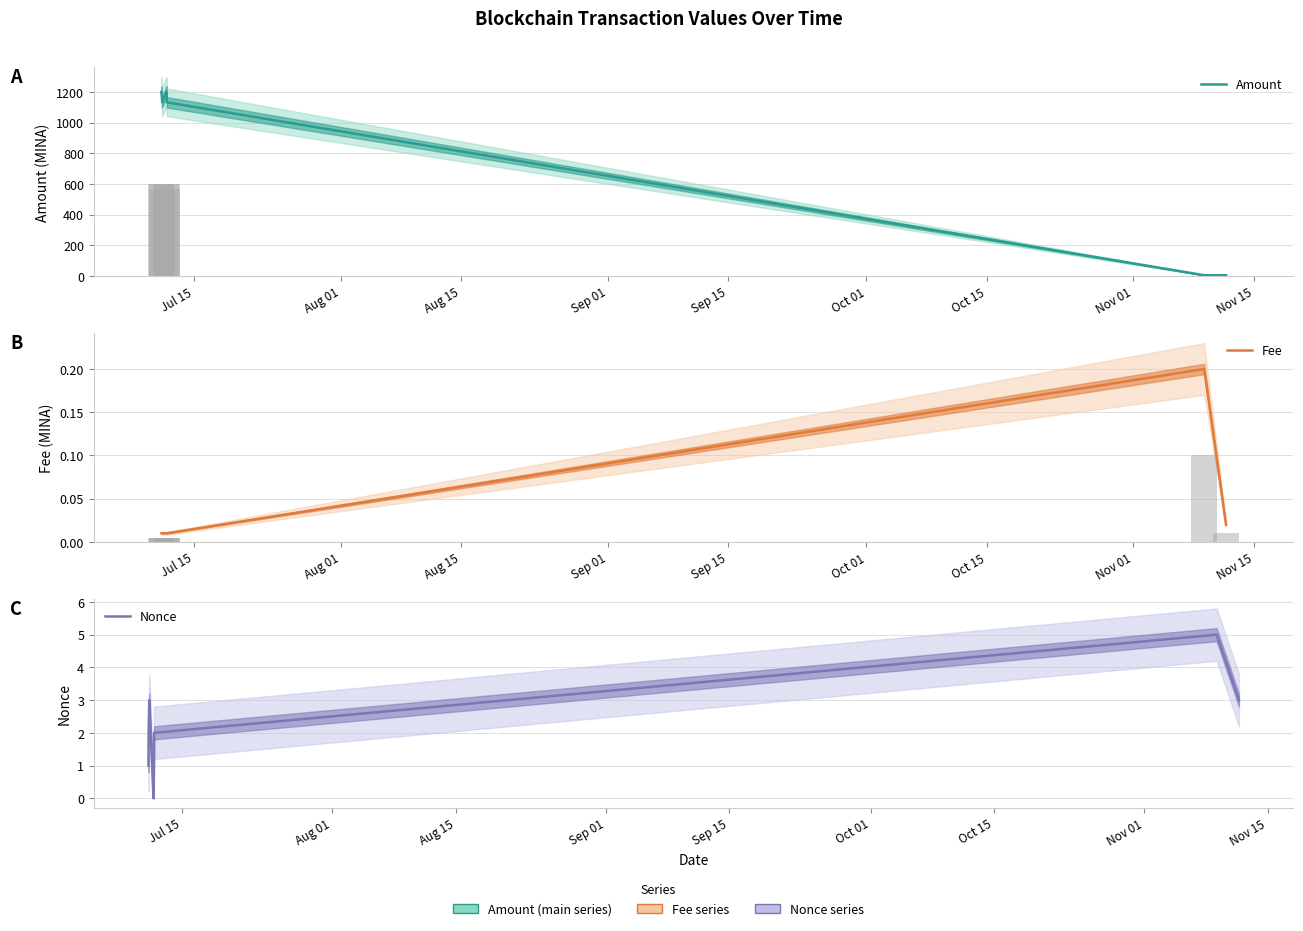

Reading left to right, list all the values displayed in this chart.

Amount: 1200.0	1200.0	1132.3	1200.0	1199.0	1132.3	5.4	5.4
Fee: 0.0	0.0	0.0	0.0	0.0	0.0	0.2	0.0
Nonce: 1.0	2.0	3.0	0.0	1.0	2.0	5.0	3.0